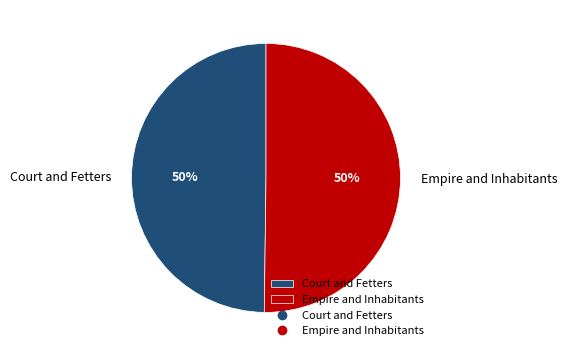

Approximately how many times larger is the value at Empire and Inhabitants compared to Court and Fetters?

1.0